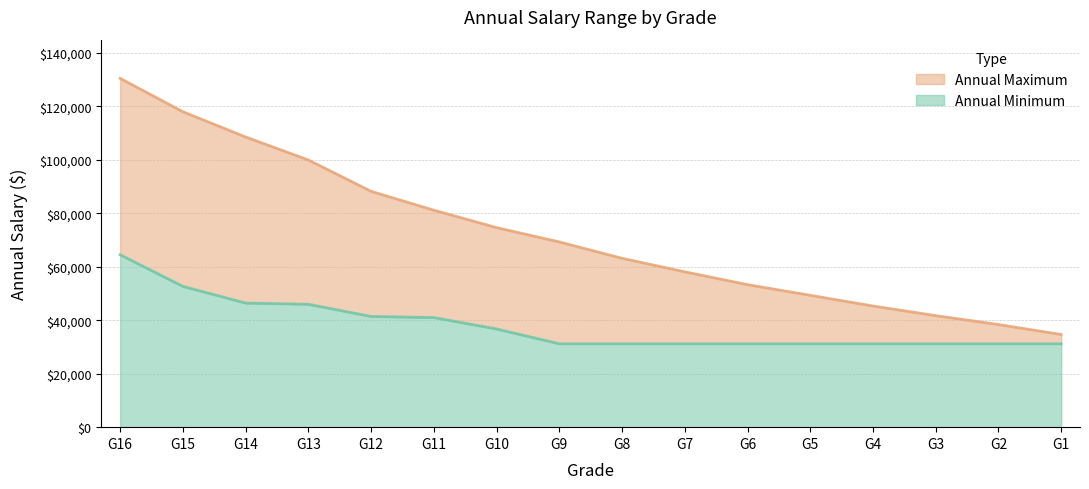

Count the number of categories in the chart.

16